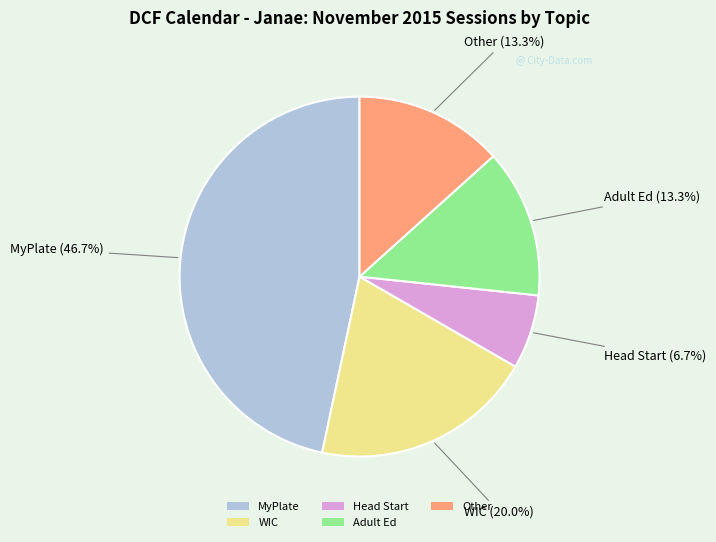

True or false: MyPlate accounts for 47% of the total.

True